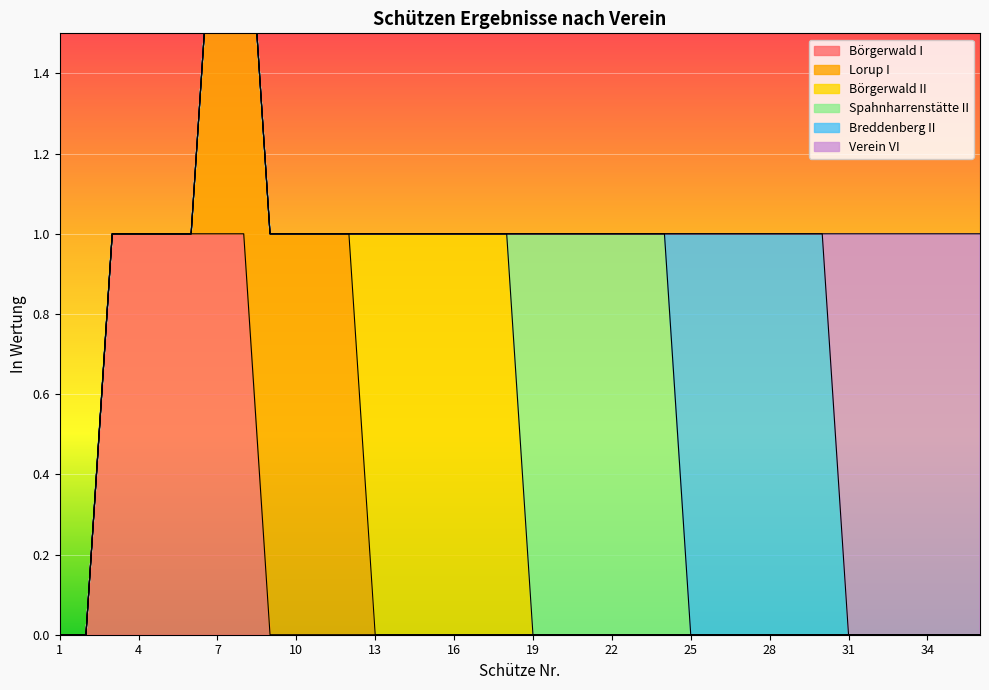

How many intersections are there between Verein VI and Breddenberg II?

1